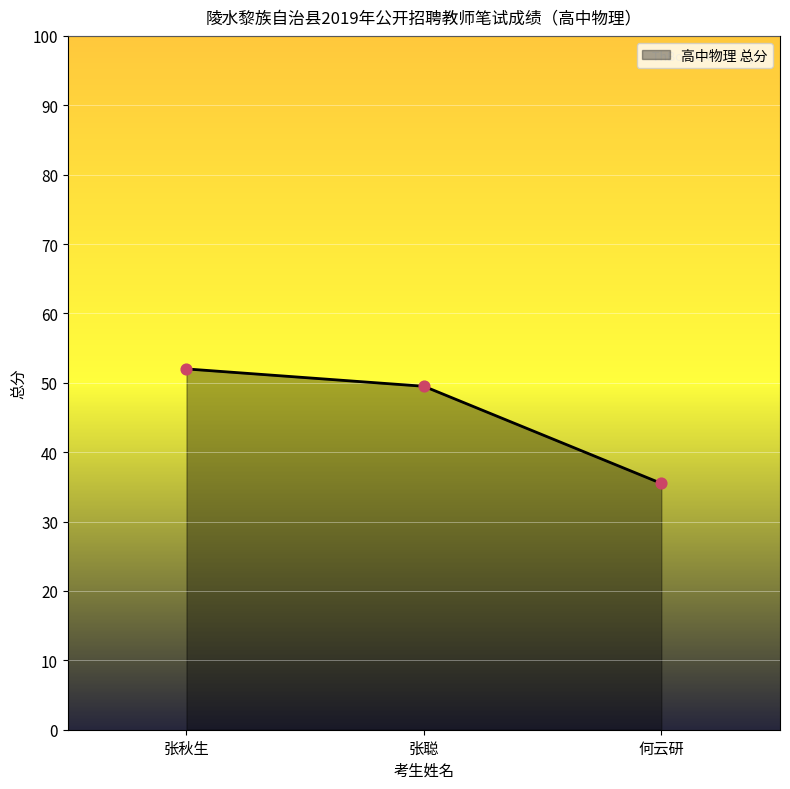

What is the change in value from 张聪 to 何云研?

-14.0